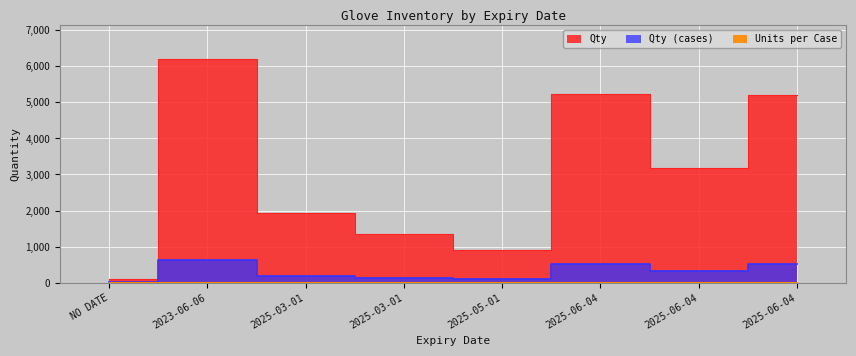

At how many categories does at least one series exceed 5752?

1